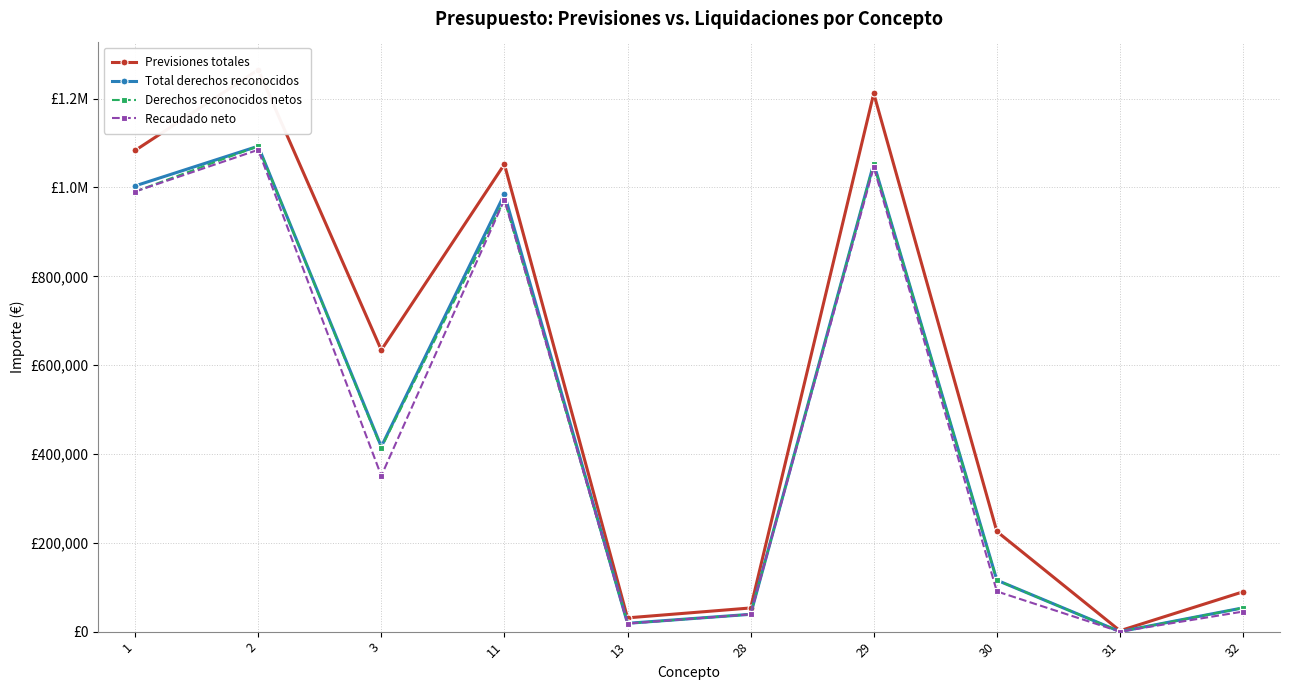

True or false: Total derechos reconocidos and Derechos reconocidos netos cross at least once.

False